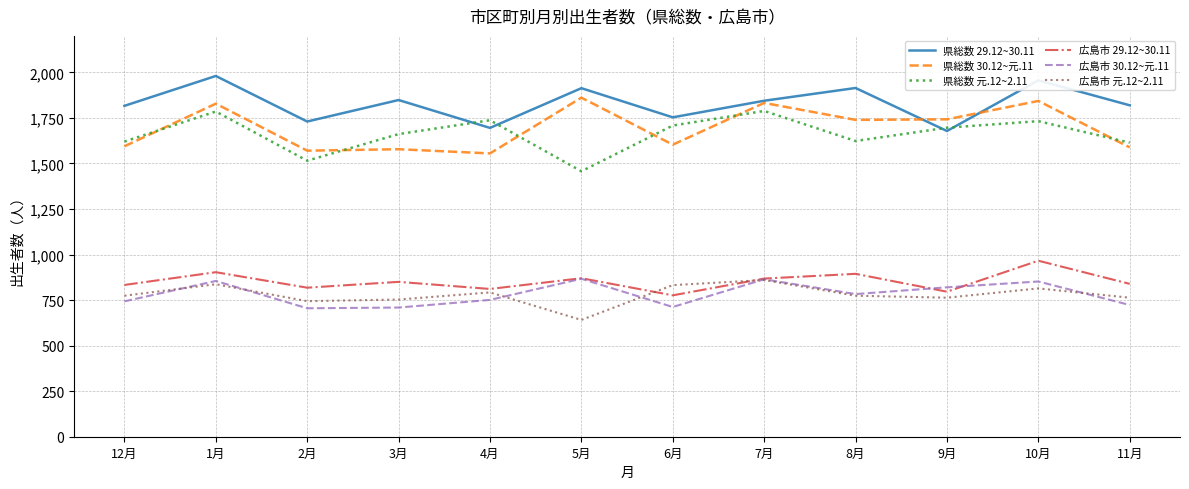

Which series has the largest total across all categories?

県総数 29.12~30.11